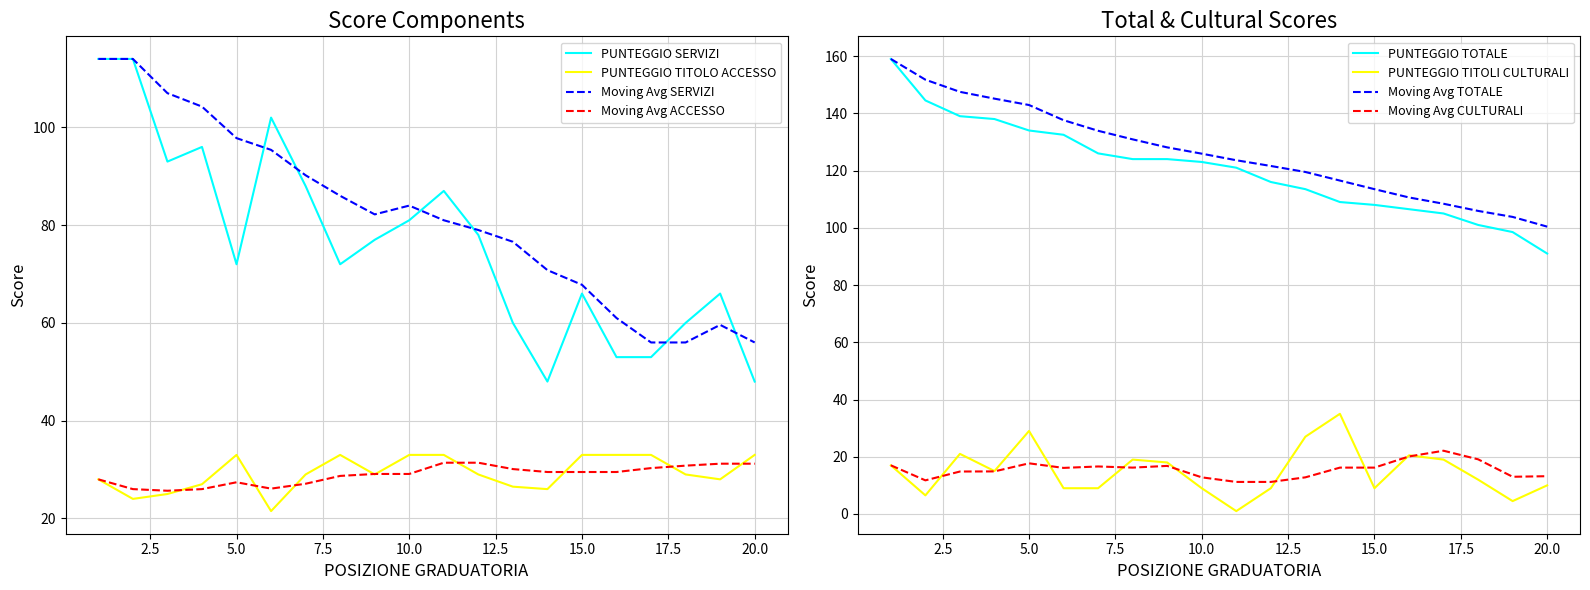

What is the minimum value for PUNTEGGIO SERVIZI?

48.0